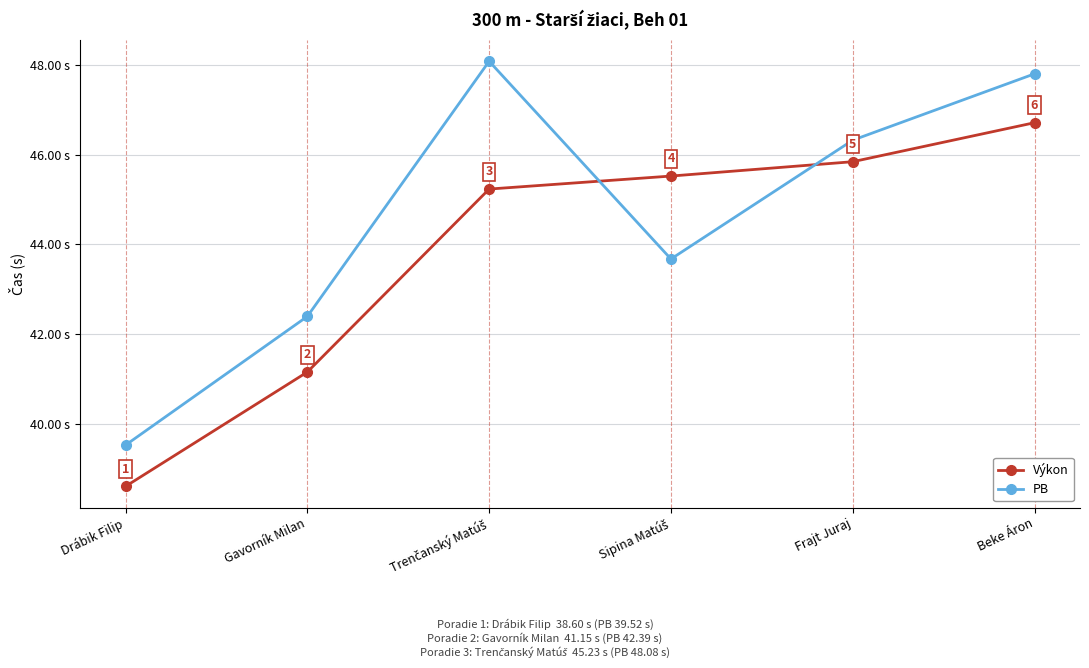

Which category has the lowest value across all series?

Drábik Filip